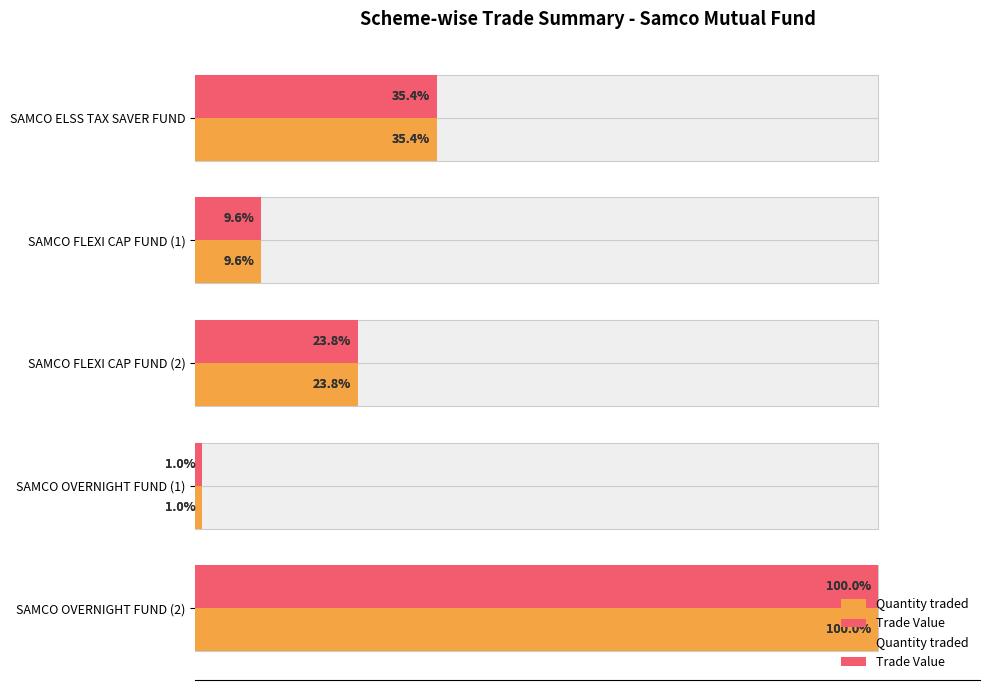

True or false: Trade Value has a value of 12.0 at SAMCO FLEXI CAP FUND (2).

False